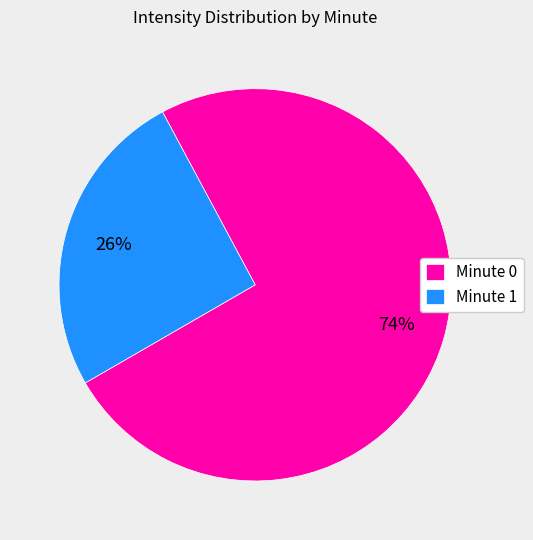

How many segments does this pie chart have?

2